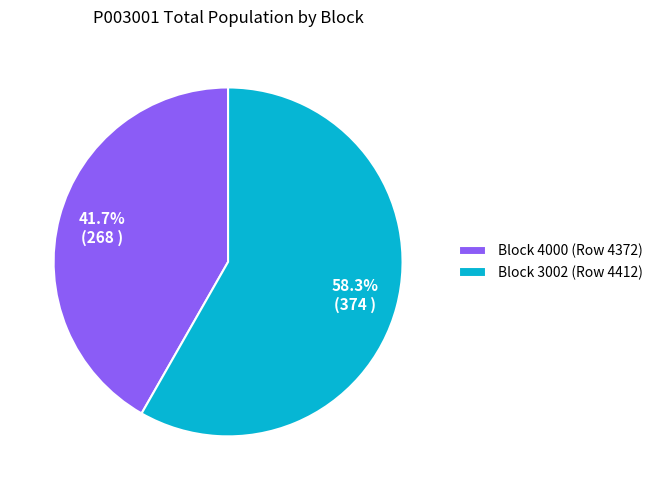

Which slice represents more than half of the pie?

Block 3002 (Row 4412)